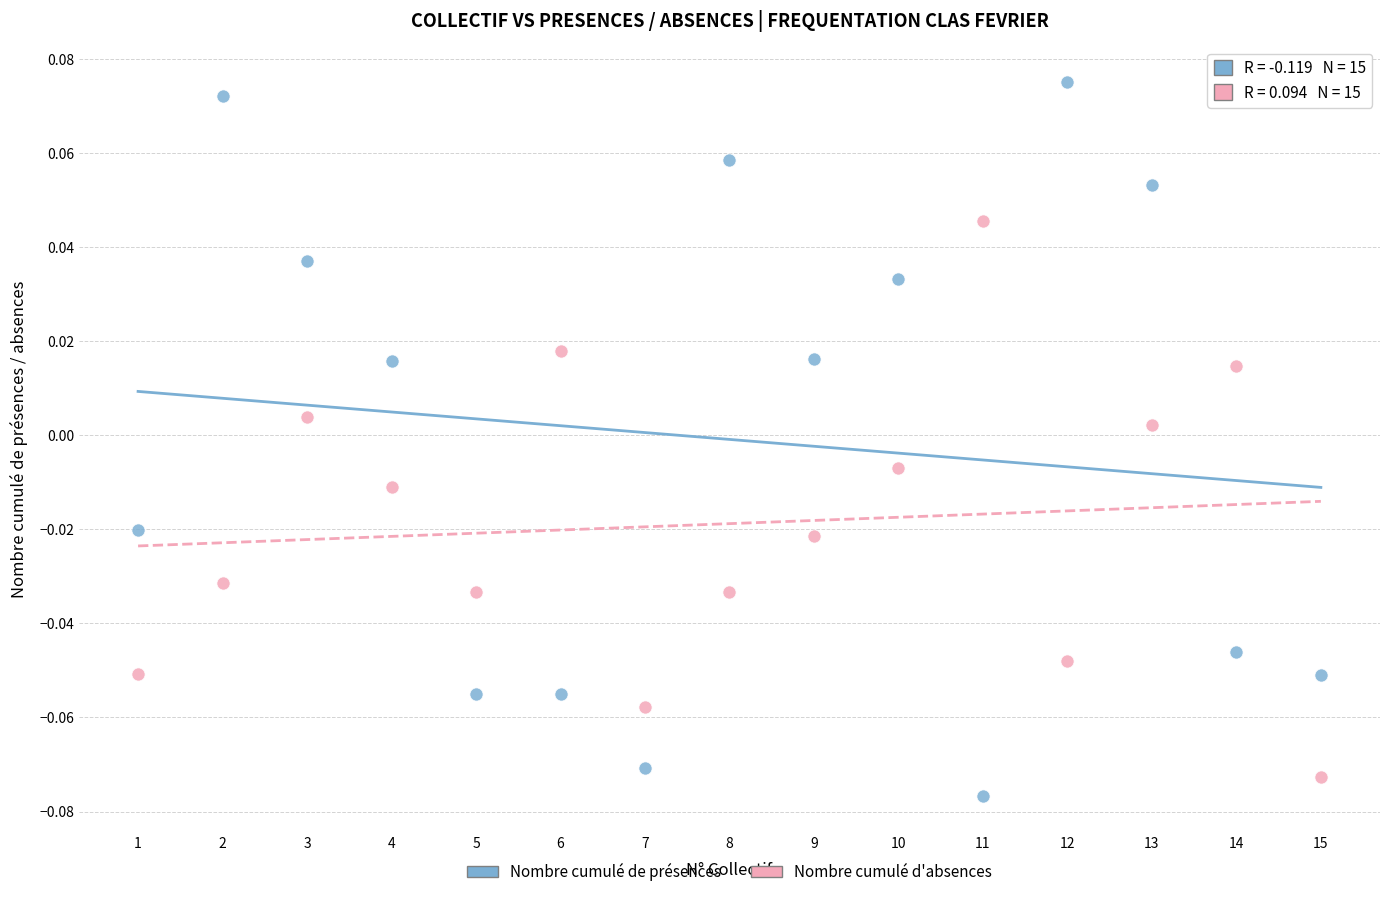

Across all data points, what is the range of X values (max minus min)?

14.0